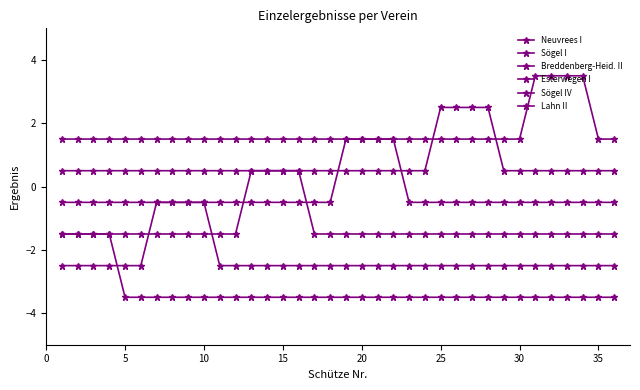

How many distinct data groups are displayed?

6